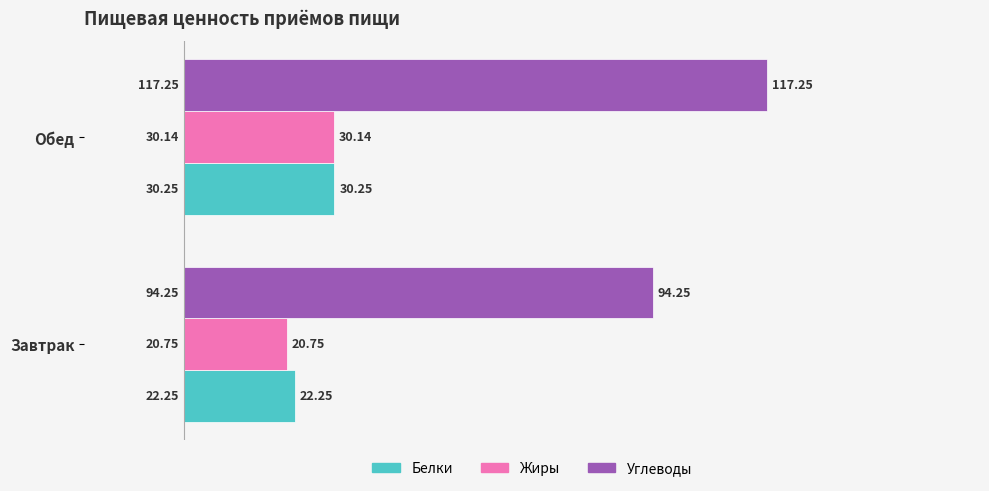

What is the sum of all Углеводы values?

211.5